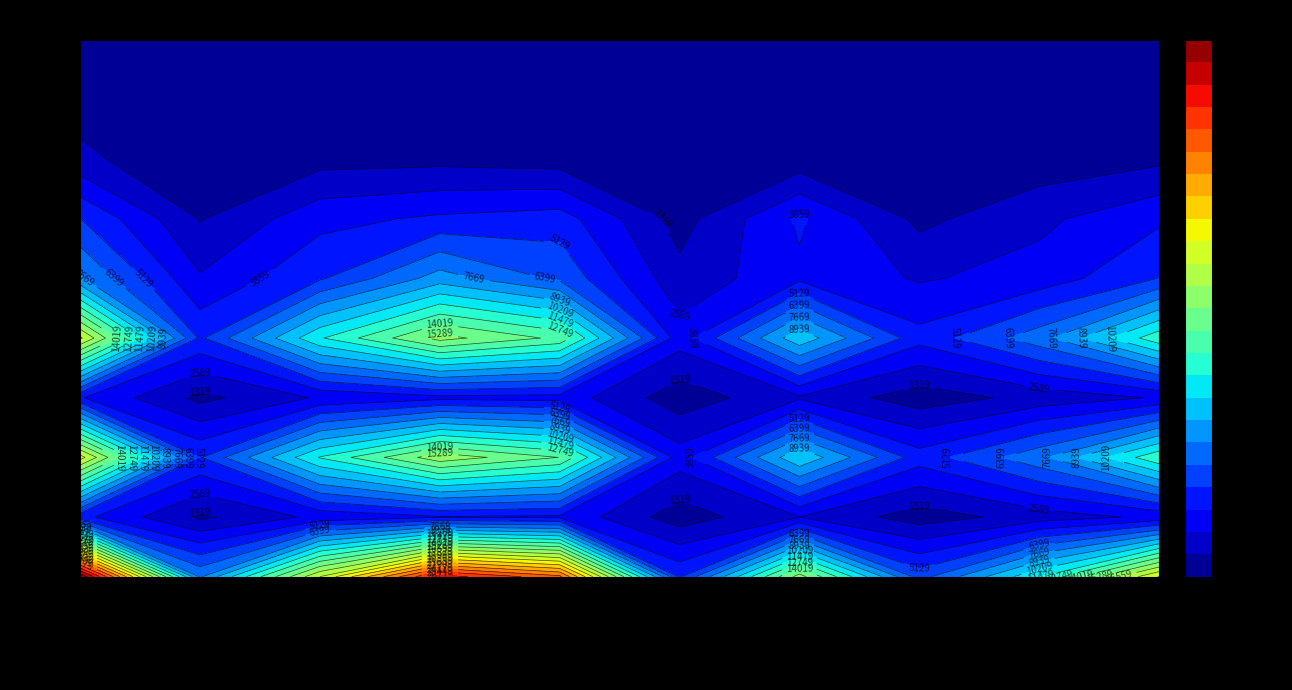

What is the difference between the highest and lowest values at 4?

14937